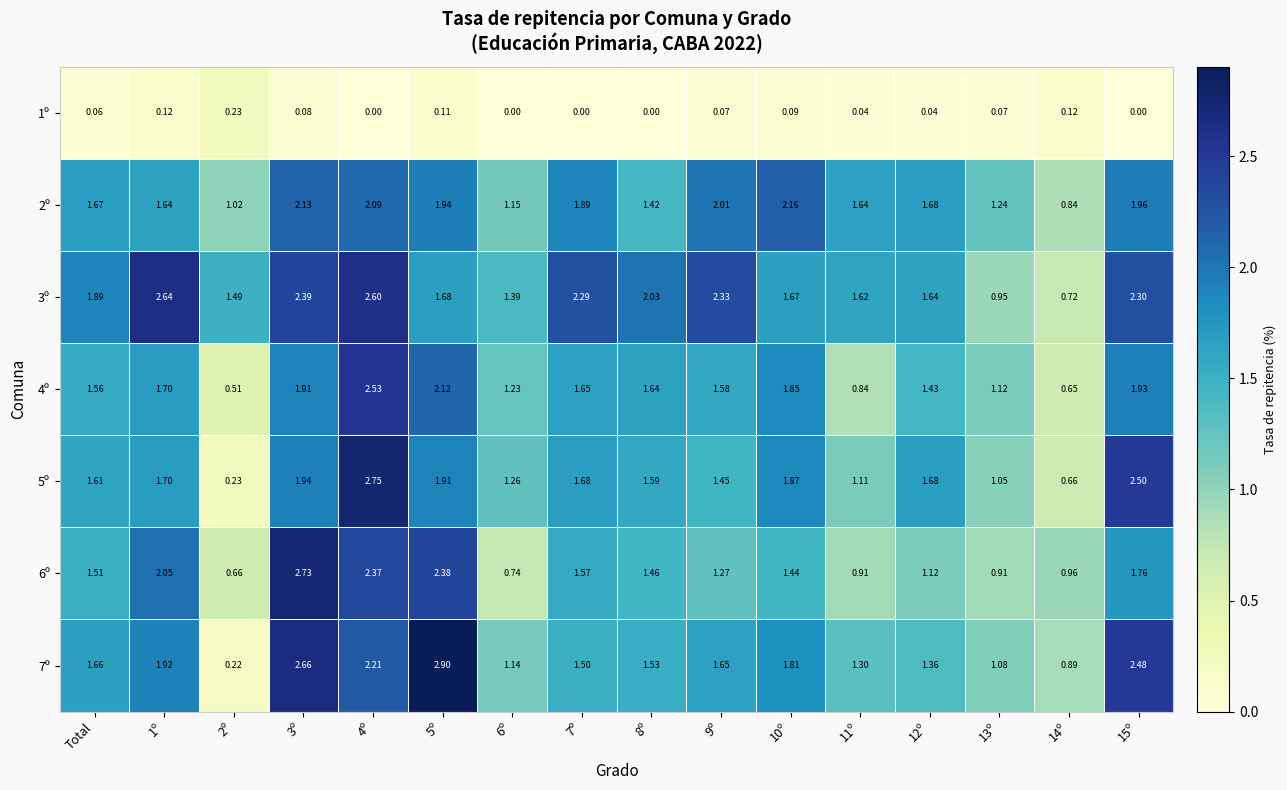

Where does the 3º series first go above 1?

Total